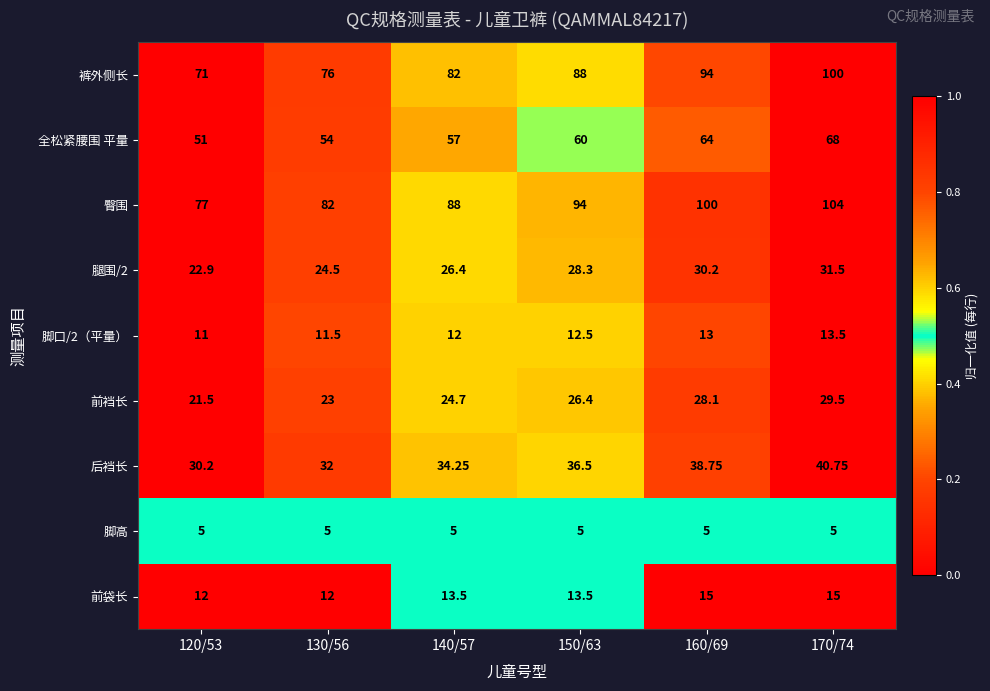

Which series has the largest total across all categories?

臀围